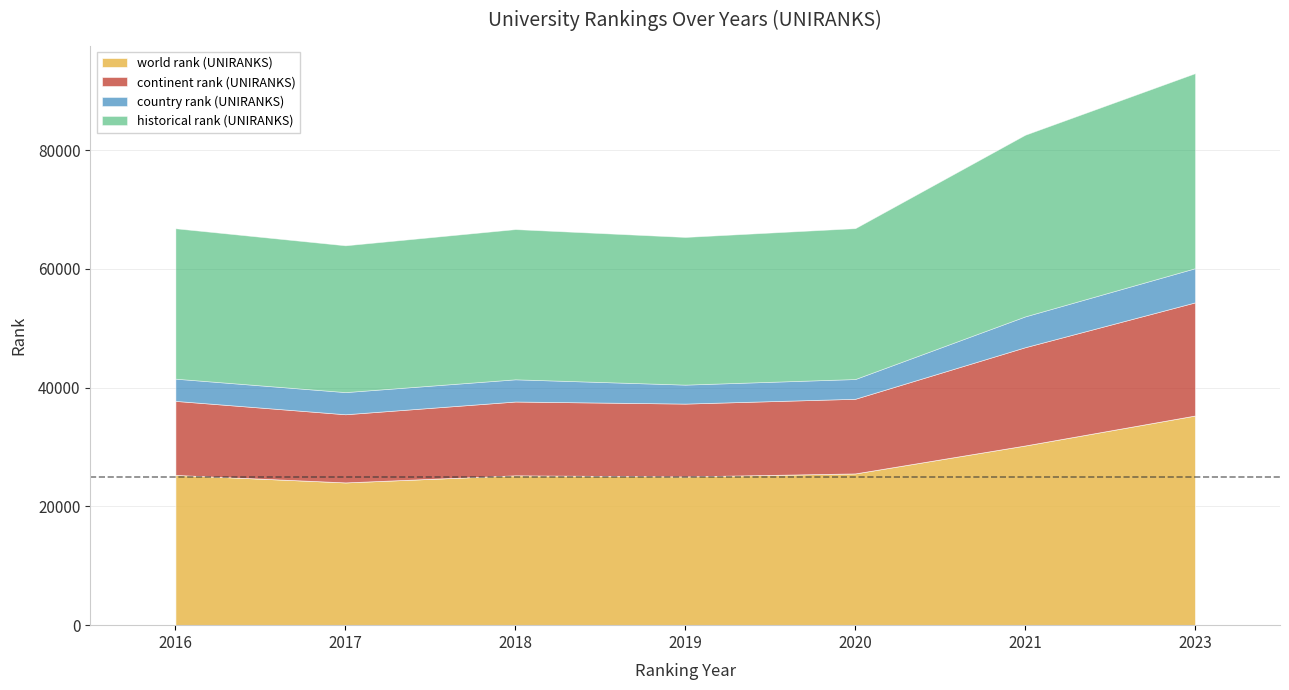

Read the country rank (UNIRANKS) value at 2016.

3743